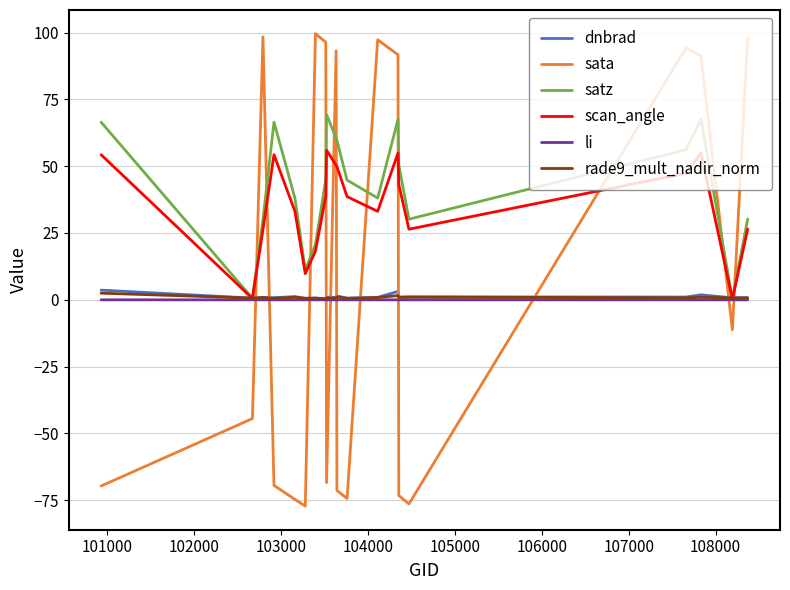

True or false: satz and sata intersect in this chart.

True